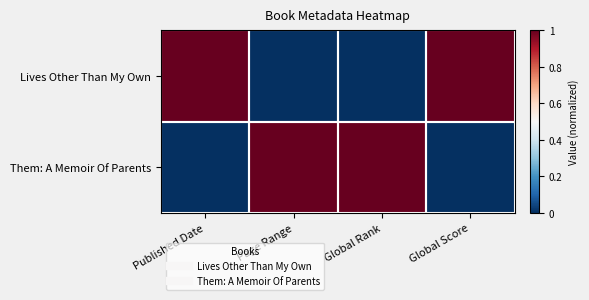

Between Page Range and Global Rank, which series saw the biggest shift?

Lives Other Than My Own